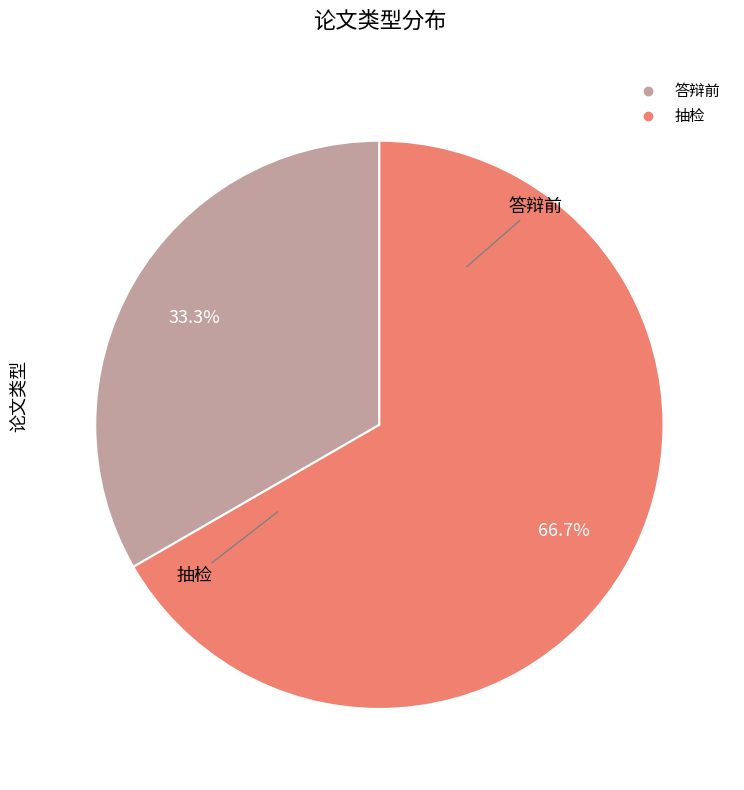

How many slices are in this pie chart?

2